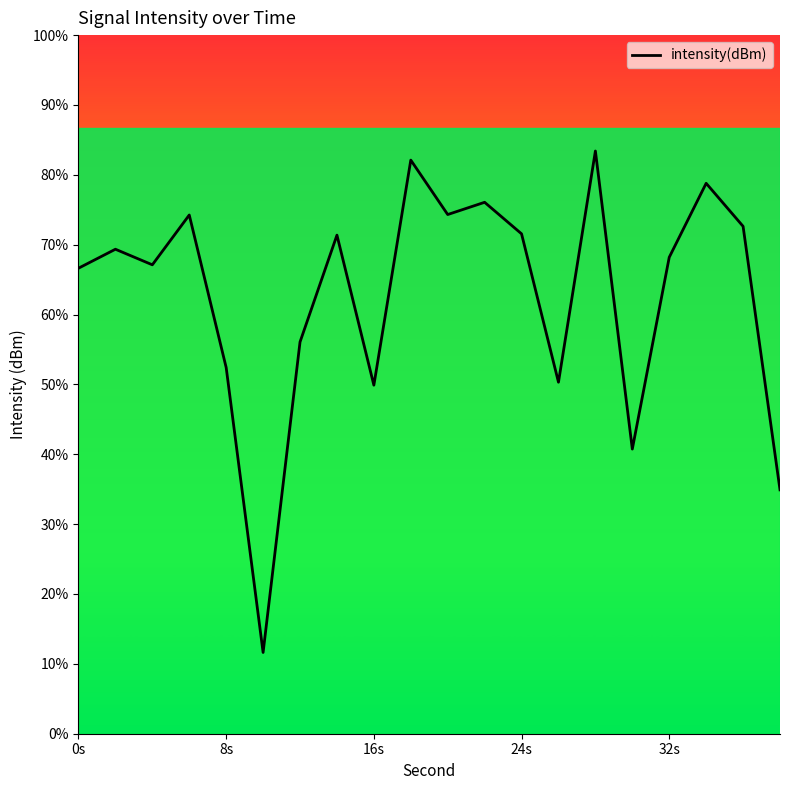

Does the chart display data point markers on the line(s)?

No